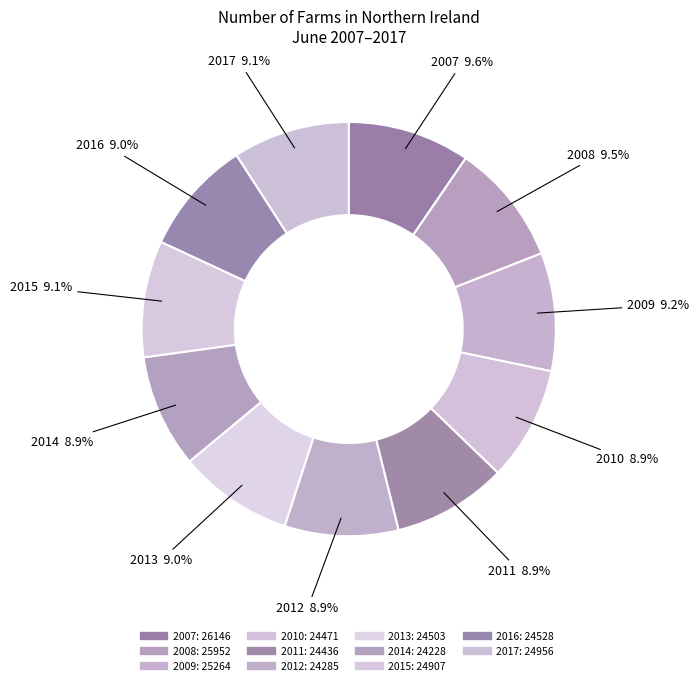

True or false: 2010 accounts for 9% of the total.

True